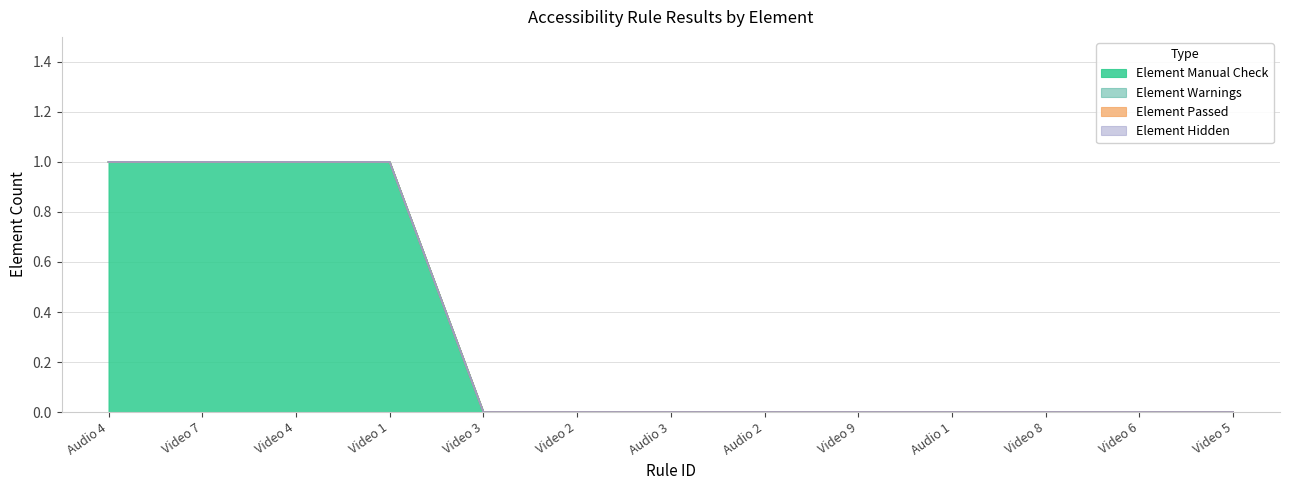

At which category does the chart reach its peak across all series?

Audio 4